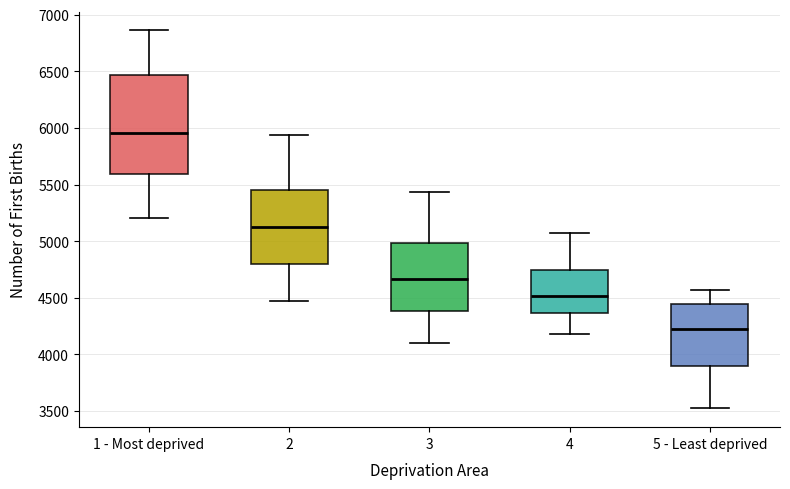

Reading left to right, read every box against the y-axis: the position of its median line, the range the box covers, and the ends of its whiskers. The values are not printed on the chart, so give them approximately, as read against the axis.

1 - Most deprived: median 5950, box 5600 to 6450, whiskers 5200 to 6850
2: median 5150, box 4800 to 5450, whiskers 4500 to 5950
3: median 4650, box 4400 to 5000, whiskers 4100 to 5450
4: median 4500, box 4350 to 4750, whiskers 4200 to 5050
5 - Least deprived: median 4250, box 3900 to 4450, whiskers 3550 to 4550